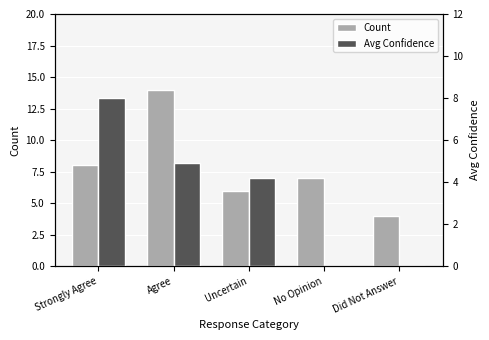

What is the greatest value displayed?

14.0